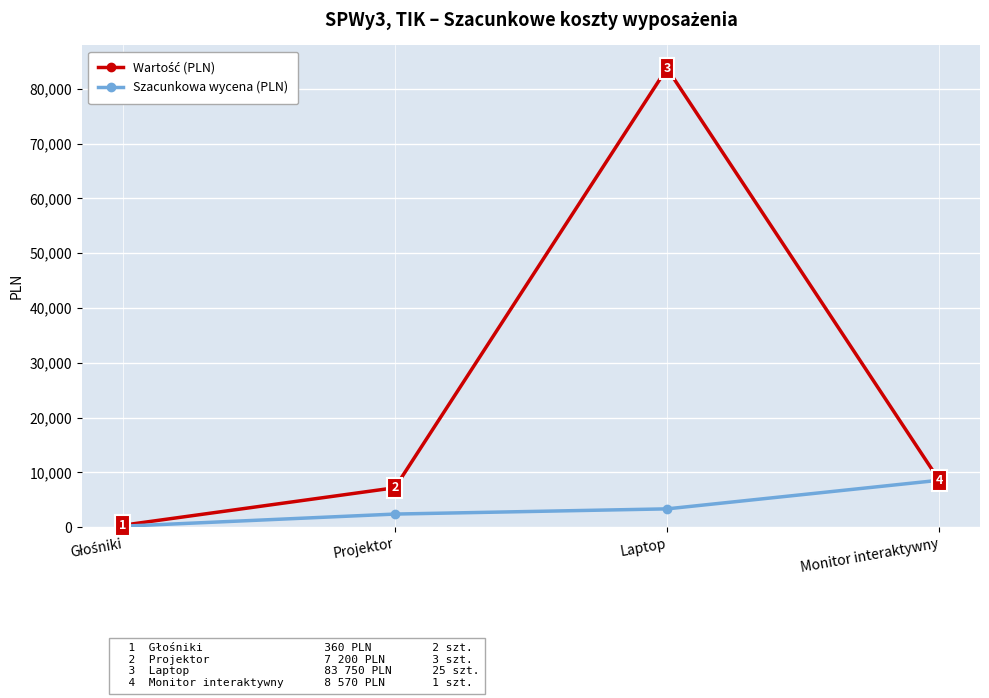

What is the minimum value shown in the chart?

180